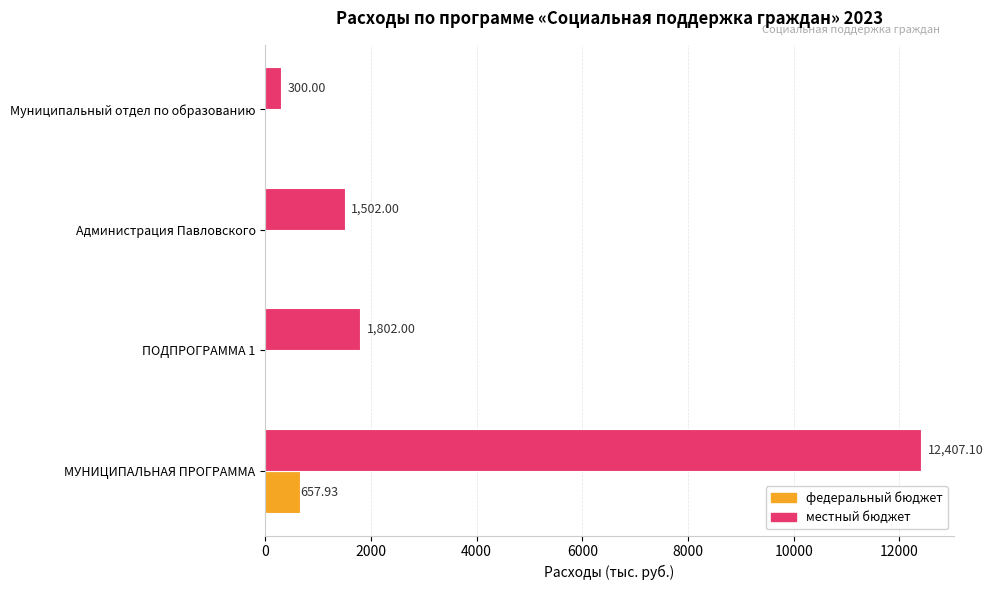

What is the sum of the местный бюджет values at ПОДПРОГРАММА 1 and Муниципальный отдел по образованию?

2102.0